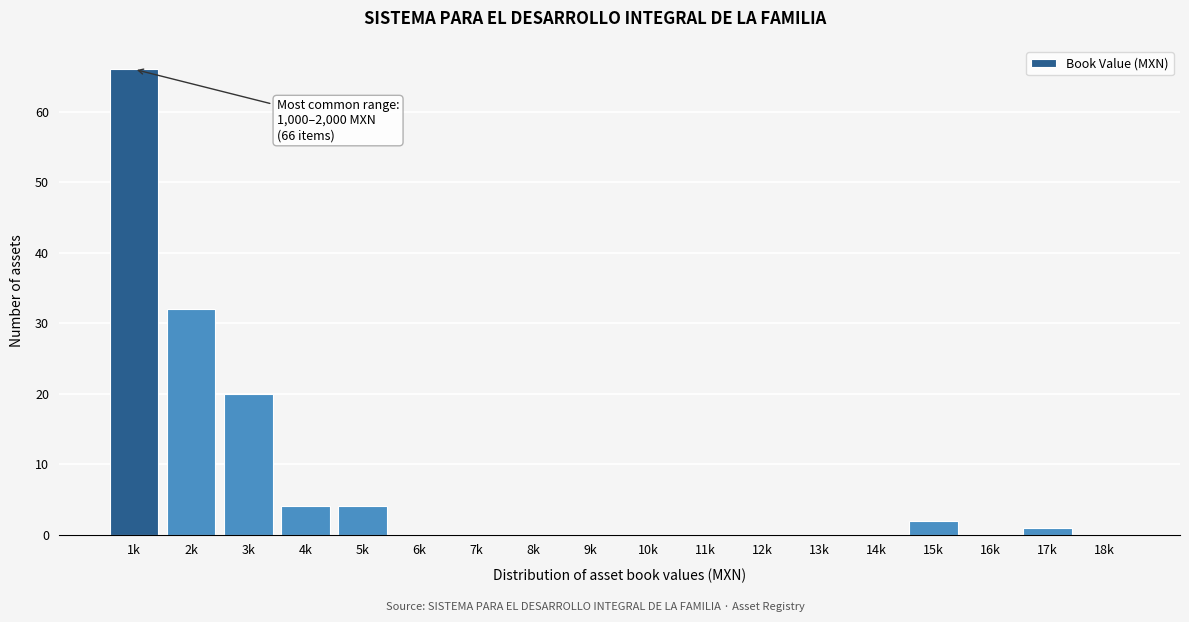

Reading right to left, extract all data points from this chart.

18k=0	17k=1	16k=0	15k=2	14k=0	13k=0	12k=0	11k=0	10k=0	9k=0	8k=0	7k=0	6k=0	5k=4	4k=4	3k=20	2k=32	1k=66